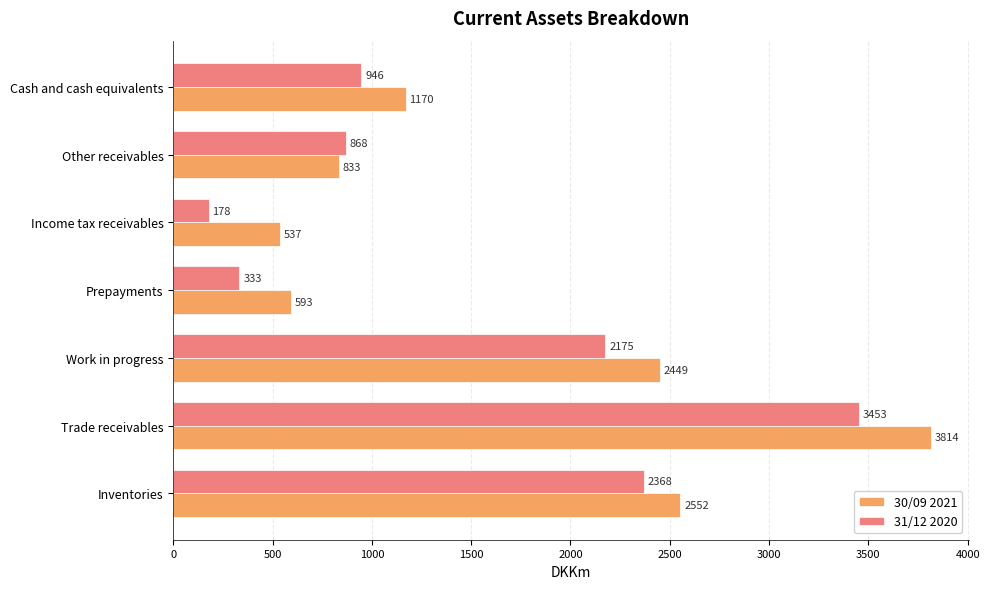

Is it true that 30/09 2021 equals 1954 at Trade receivables?

False